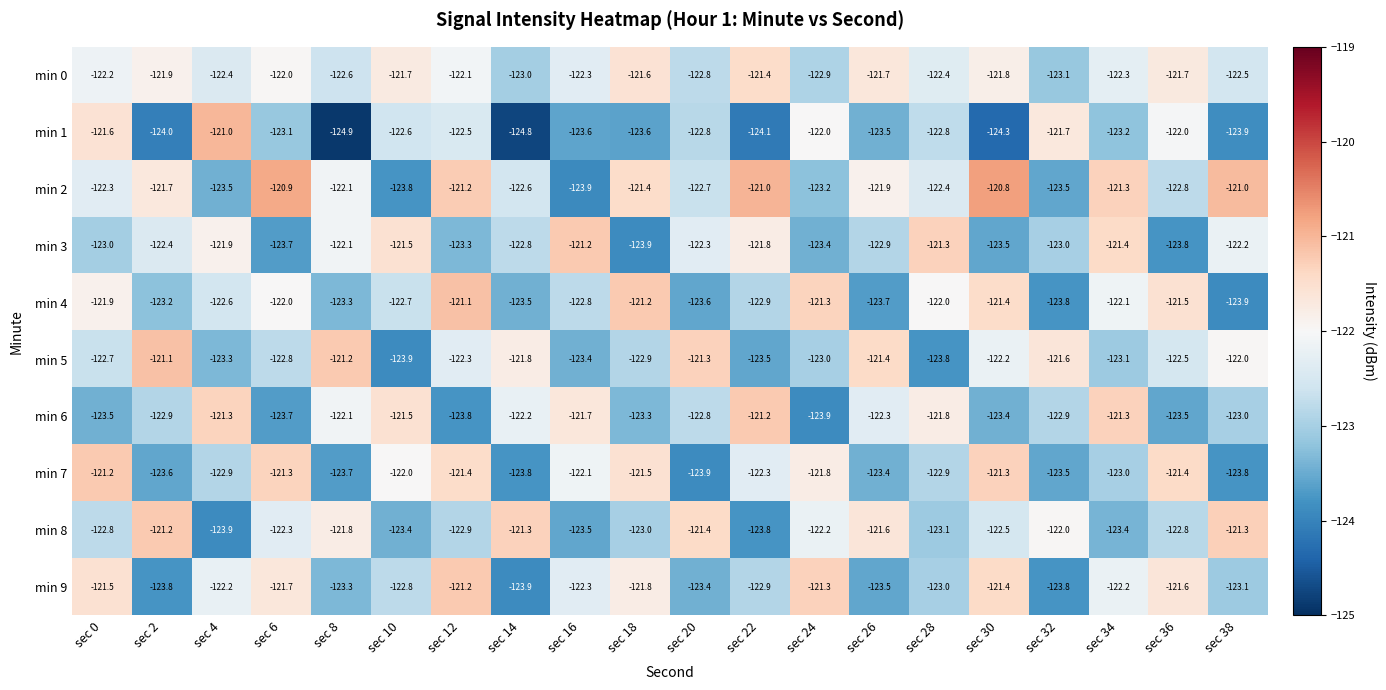

What is the sum of the min 2 values at sec 20 and sec 18?

-244.1